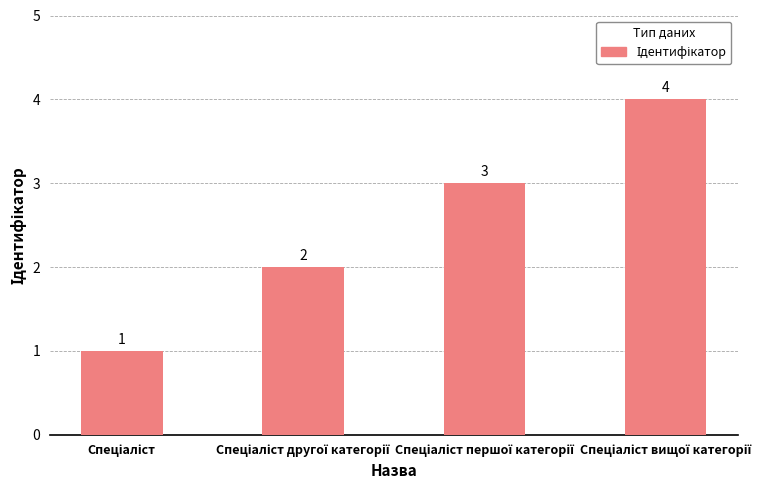

What is the maximum value shown in the chart?

4